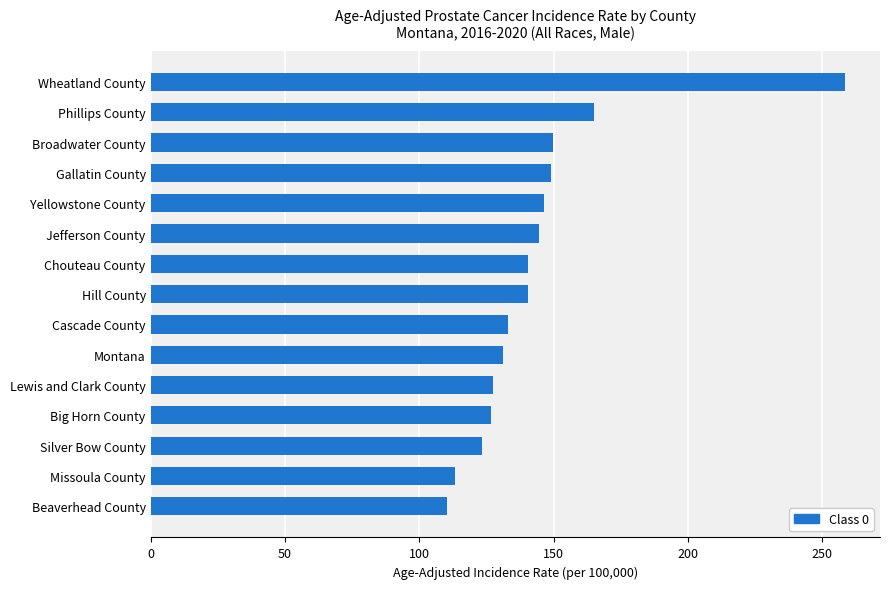

Is it true that the value at Wheatland County is 404.1?

False